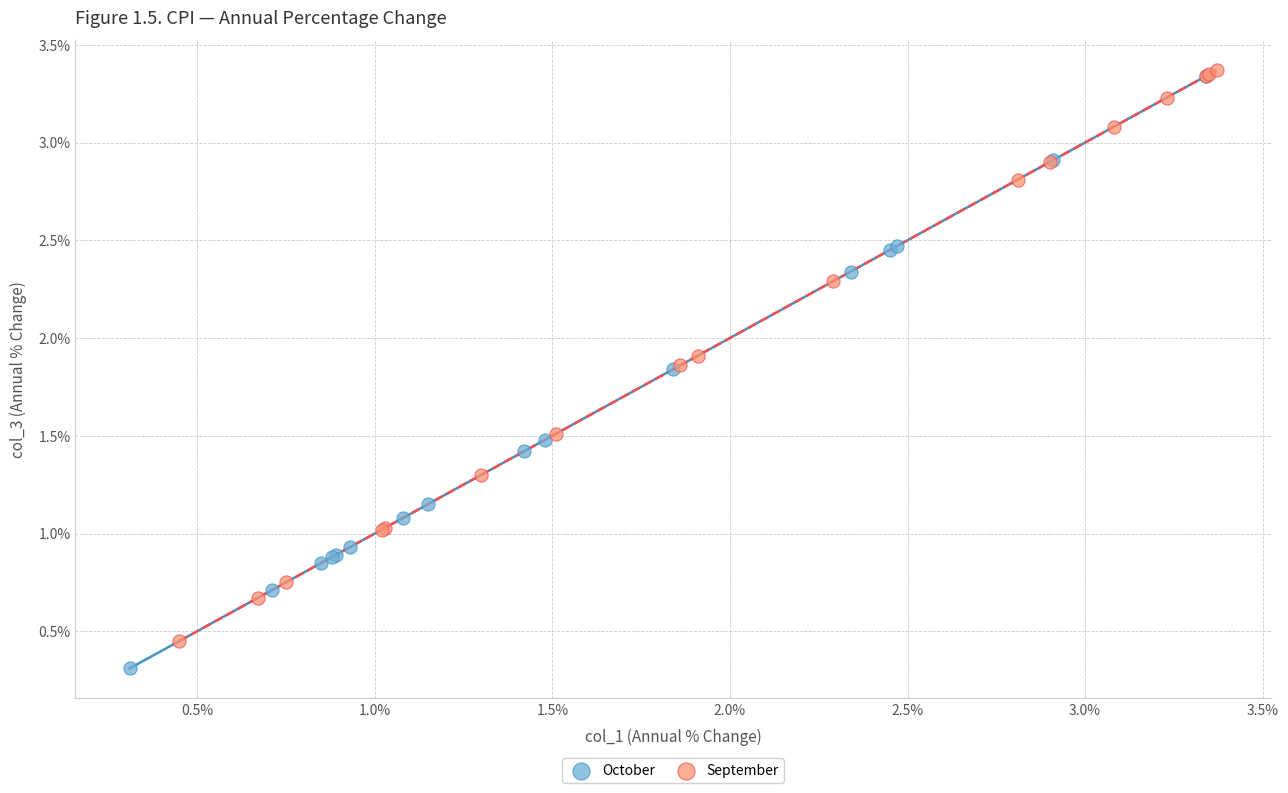

What are all the series names shown in the legend?

October, September